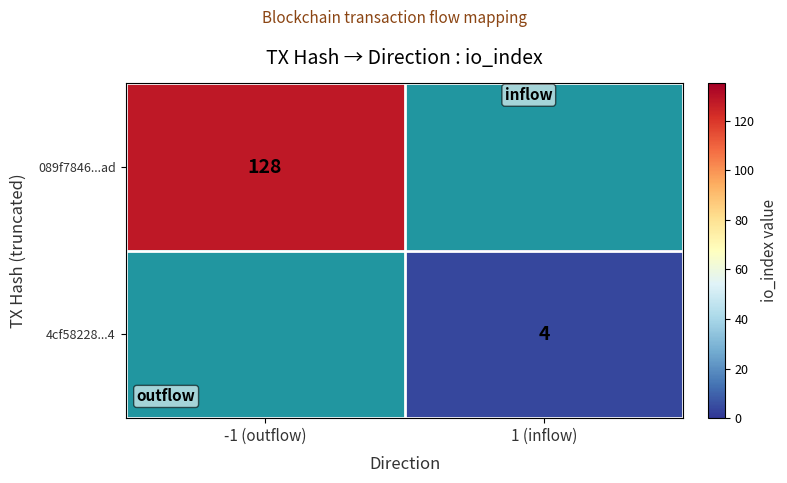

Is the value of 4cf58228...4 at 1 (inflow) greater than the value of 089f7846...ad at -1 (outflow)?

No